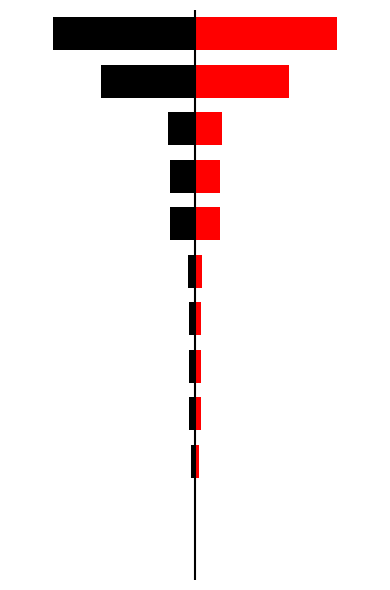

What is the value of the Red bar at the 3rd from the left?

5